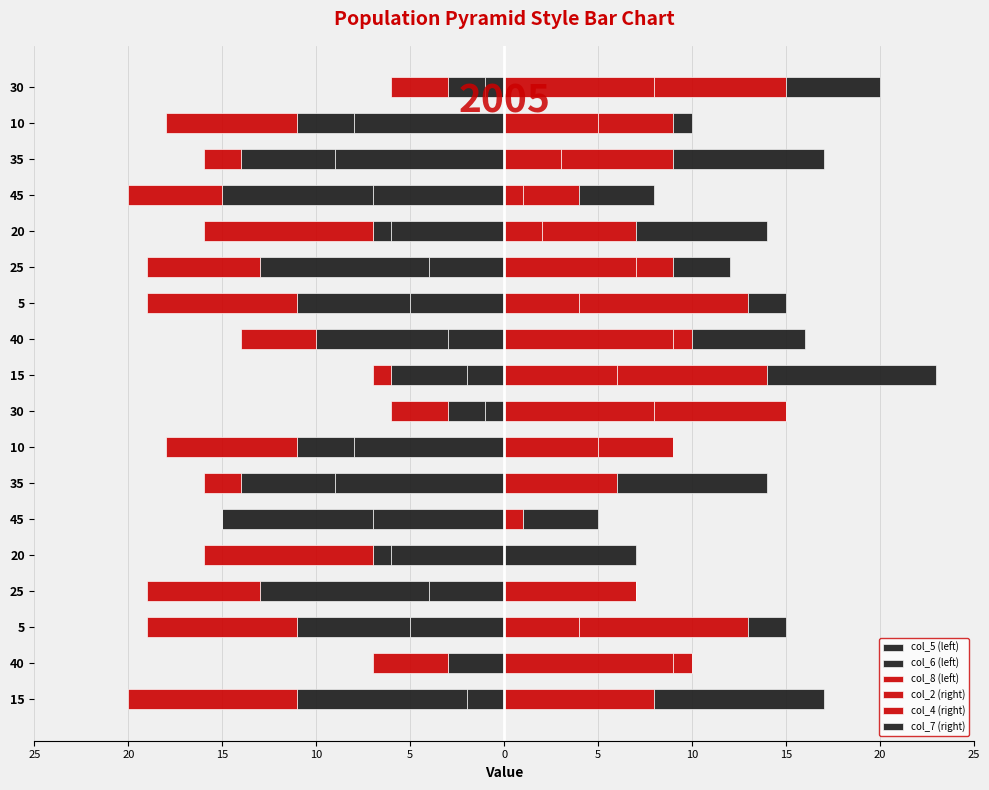

At how many categories does at least one series exceed 3?

18